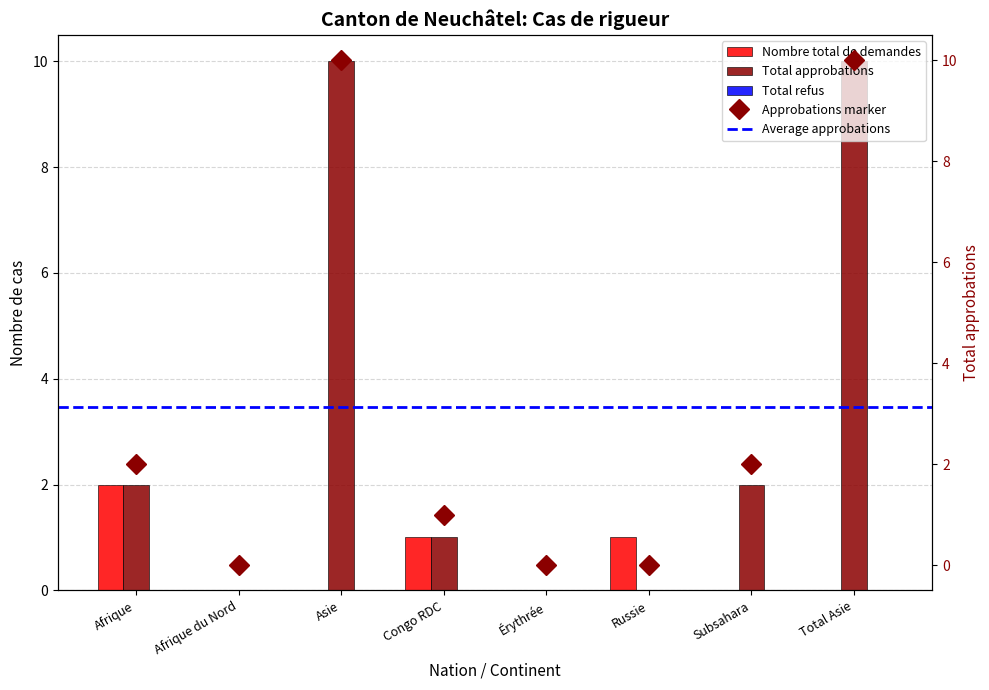

What is the maximum value shown in the chart?

10